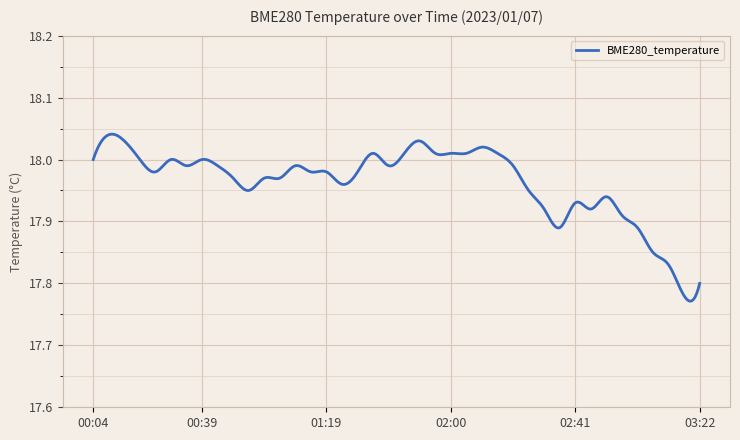

What is the label of the 30th point from the left?

02:31